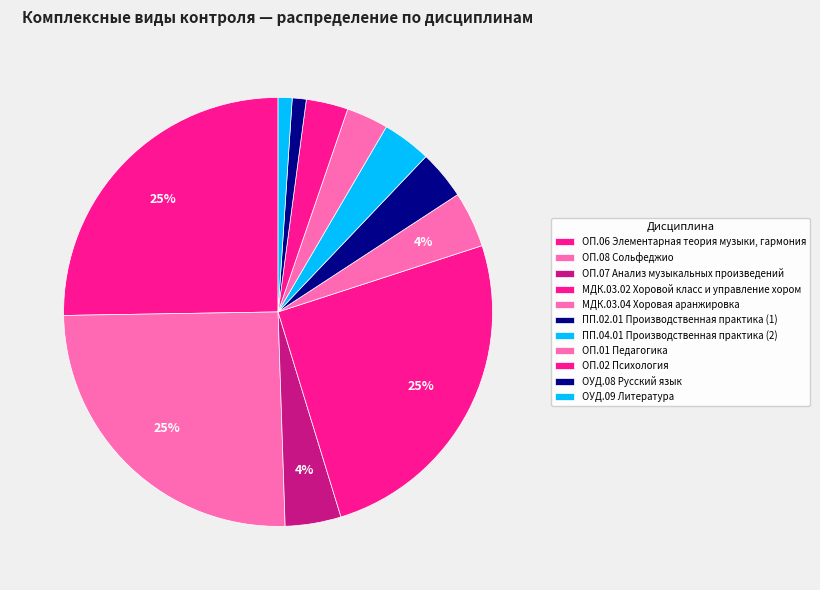

Rank the categories by value from lowest to highest.

ОУД.08 Русский язык, ОУД.09 Литература, ОП.01 Педагогика, ОП.02 Психология, ПП.02.01 Производственная практика (1), ПП.04.01 Производственная практика (2), ОП.07 Анализ музыкальных произведений, МДК.03.04 Хоровая аранжировка, ОП.06 Элементарная теория музыки, гармония, ОП.08 Сольфеджио, МДК.03.02 Хоровой класс и управление хором